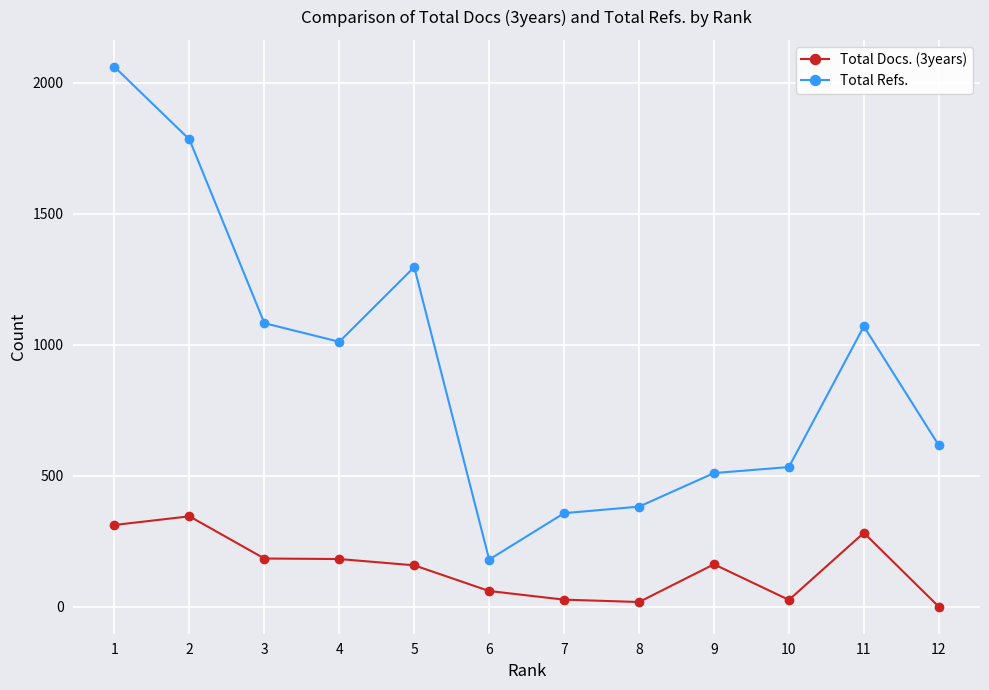

True or false: Total Docs. (3years) and Total Refs. intersect in this chart.

False